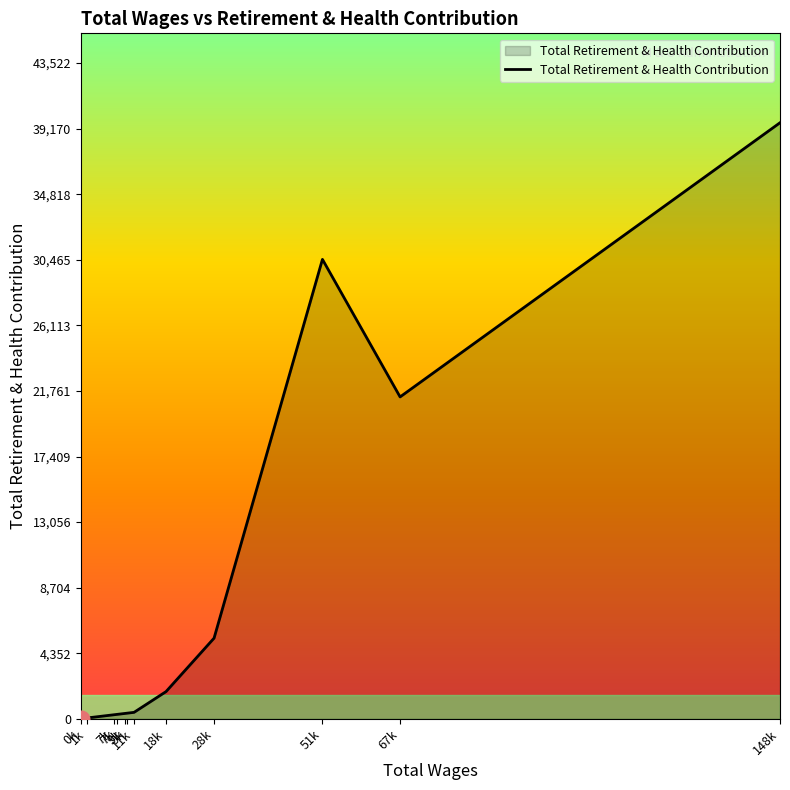

How many interior local peaks (higher than both neighbors) does the data have?

1